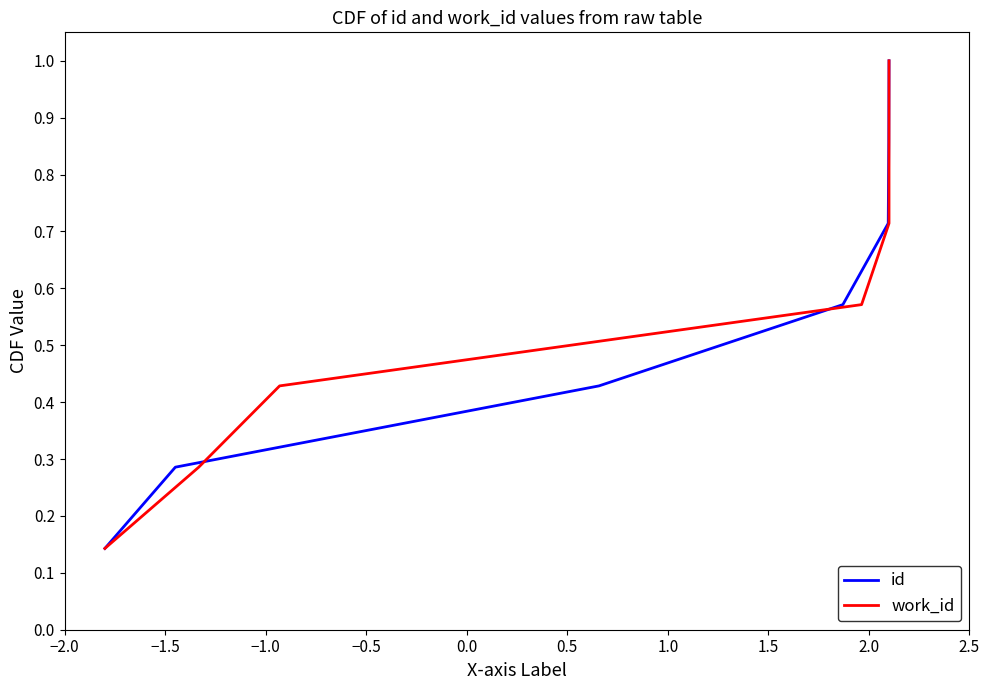

Is it true that id equals 0.1 at −2.0?

True